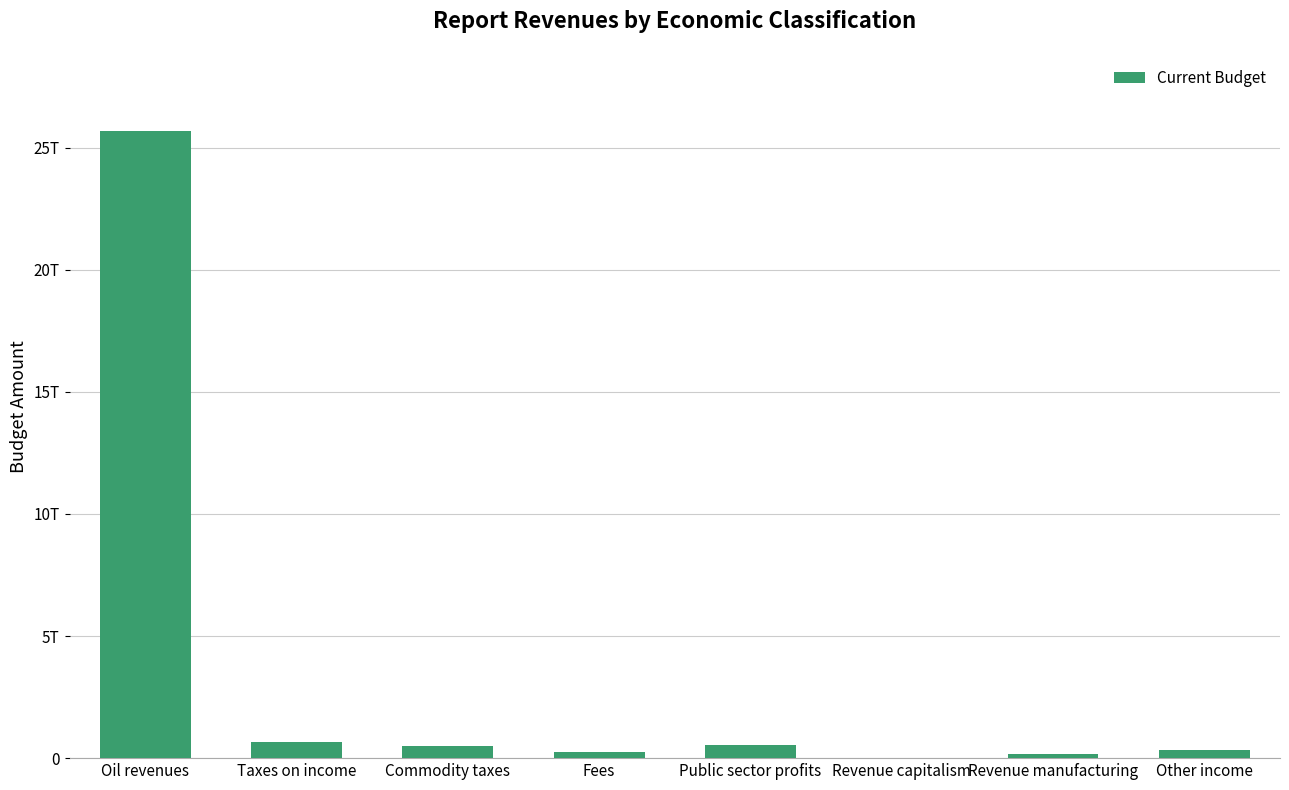

What is the difference between the second highest and second lowest values?

501943993749.7